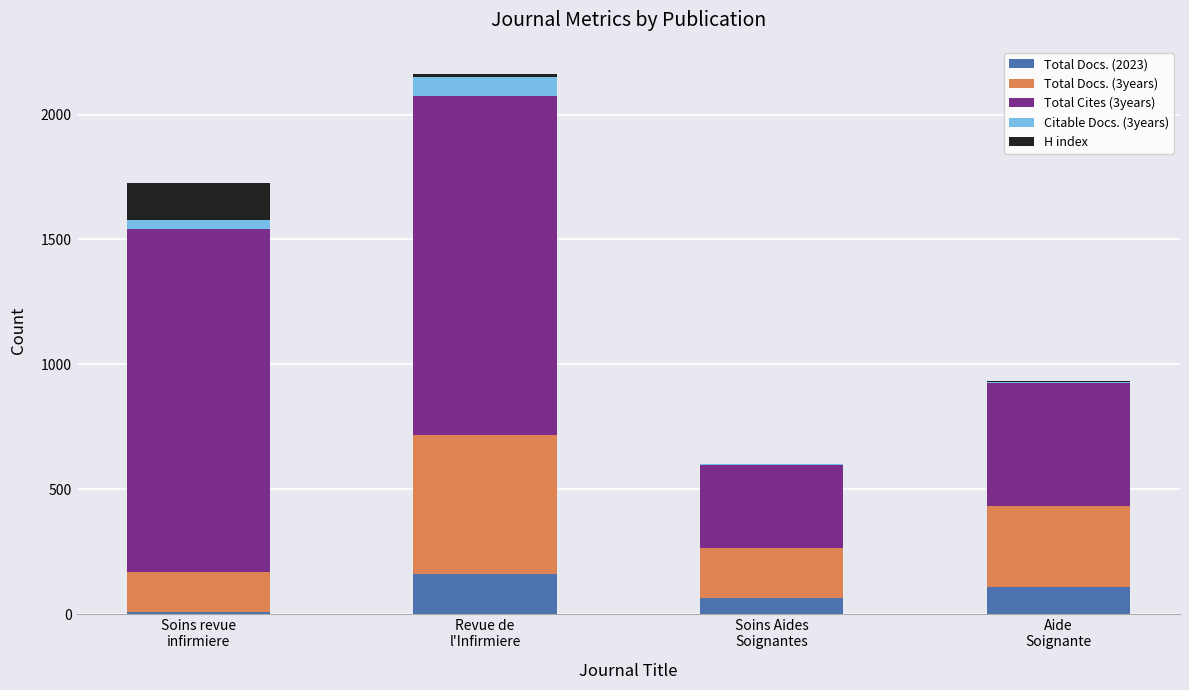

What is the highest value of the Total Docs. (2023) series?

161